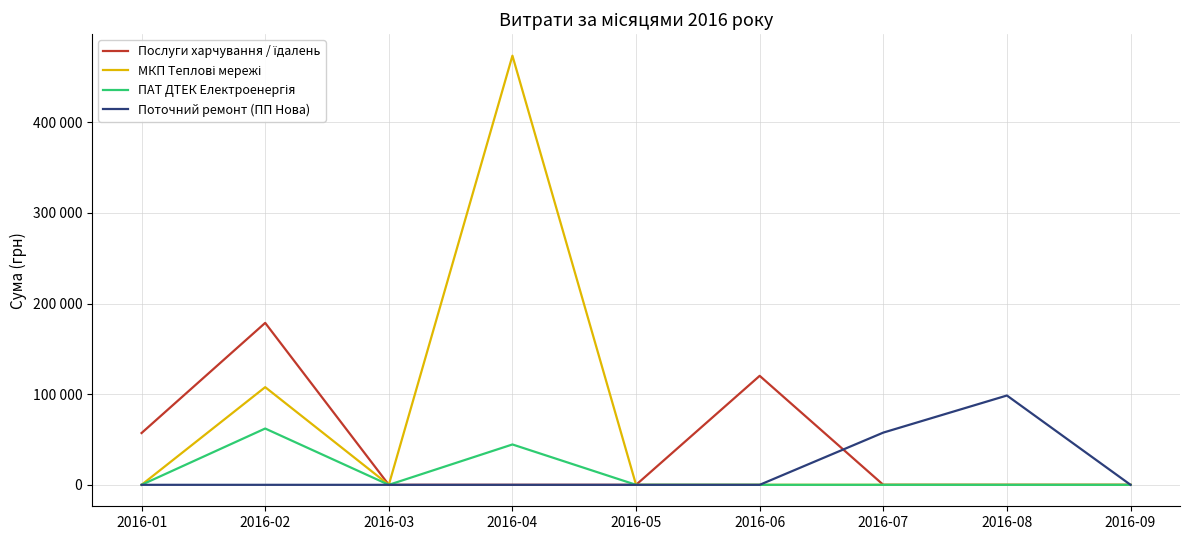

Does the chart have visible grid lines?

Yes